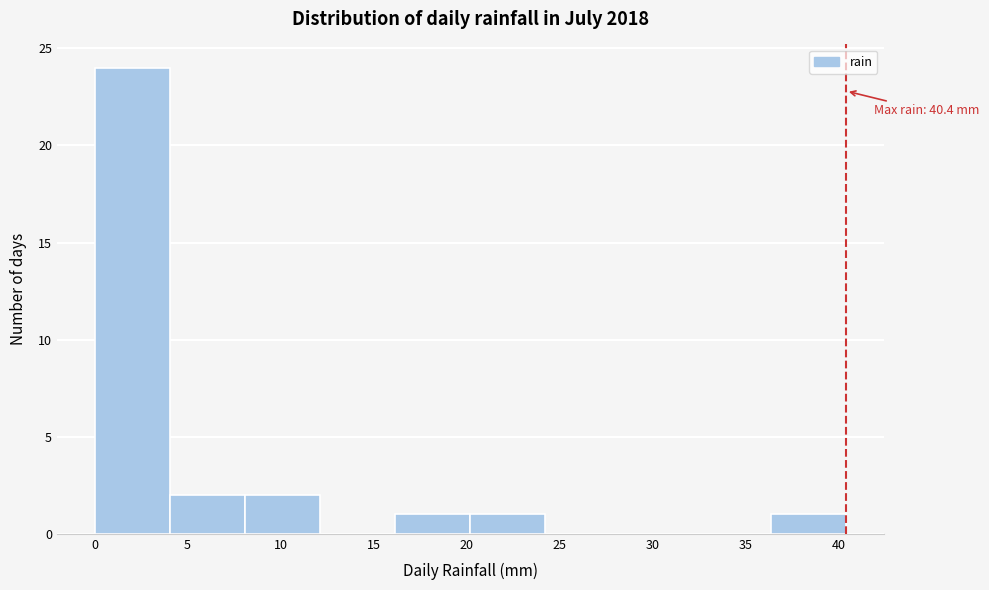

Which range on the x-axis has the tallest bar?

0.0 to 4.0